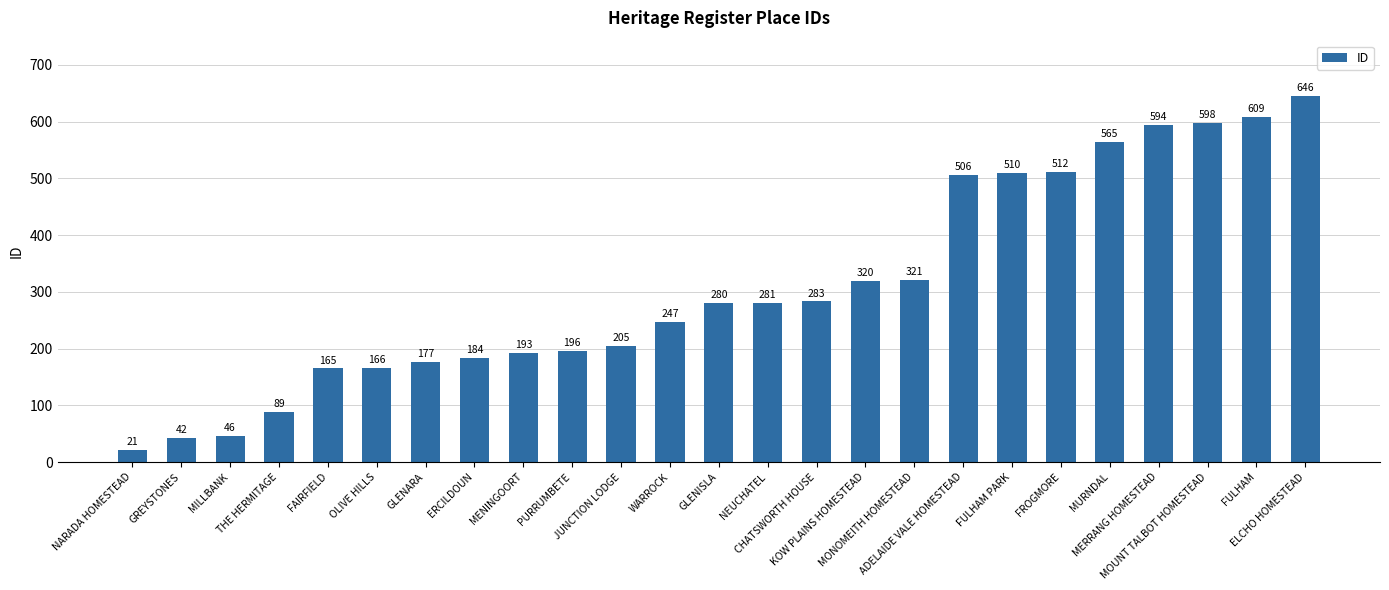

What is the label of the 6th bar from the right?

FROGMORE